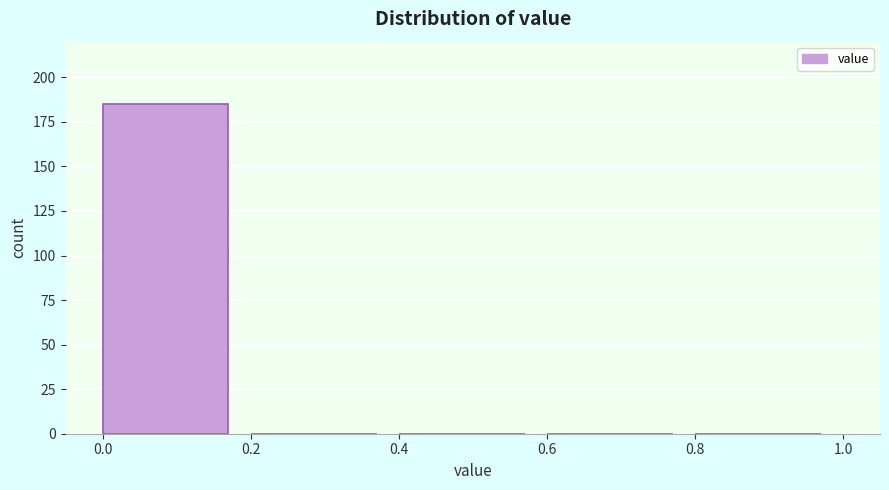

Over which range of the x-axis is the bar tallest?

0.0 to 0.2